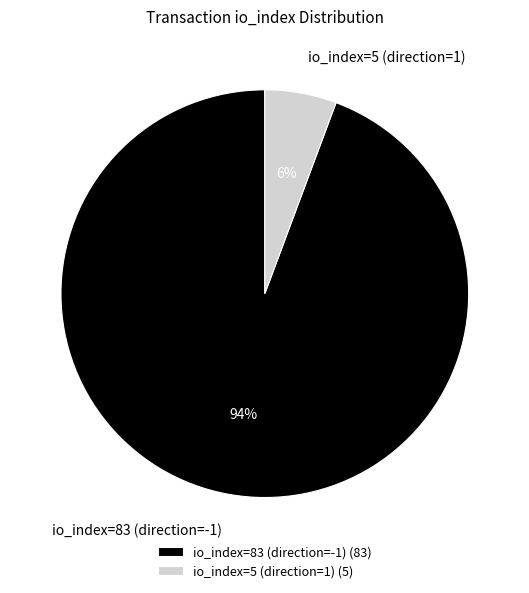

To the nearest percent, what portion does io_index=5 (direction=1) represent?

6%